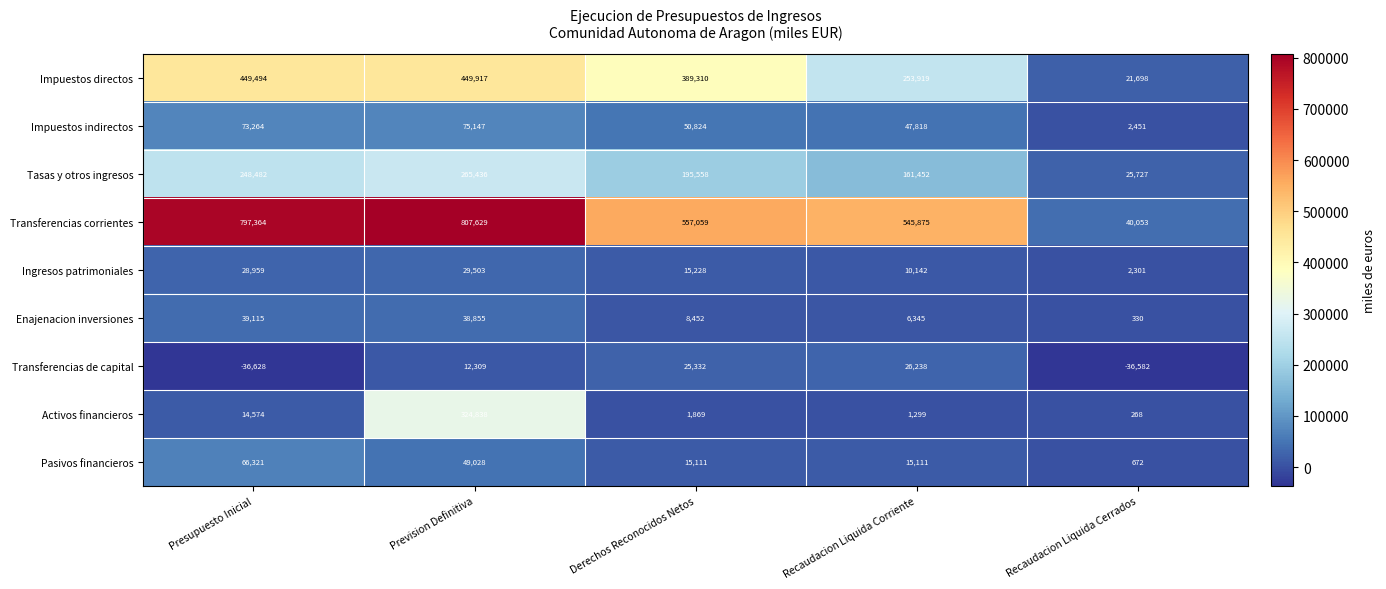

How many categories are shown in the chart?

5